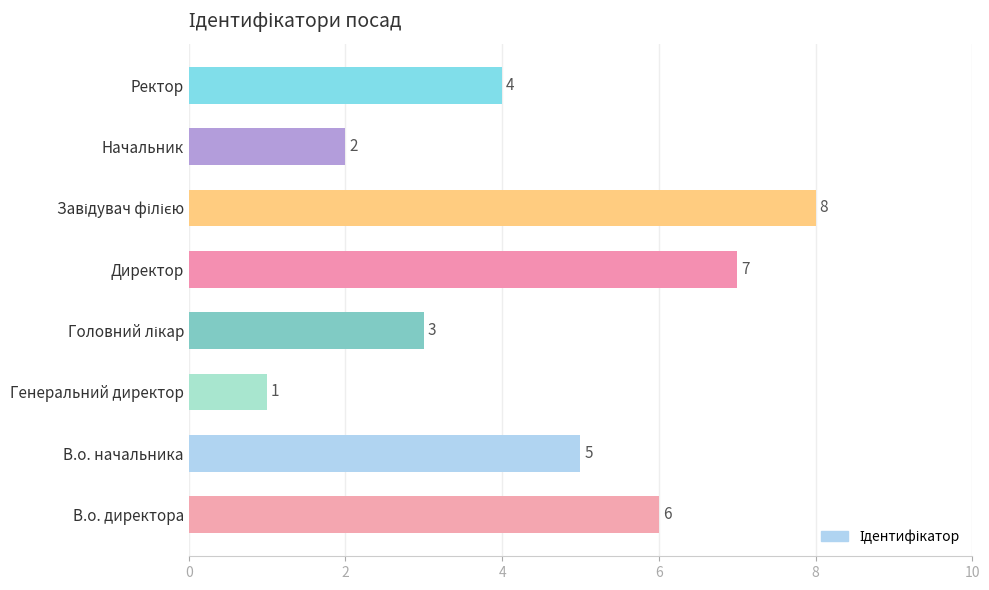

Is it true that the value at Генеральний директор is 1?

True